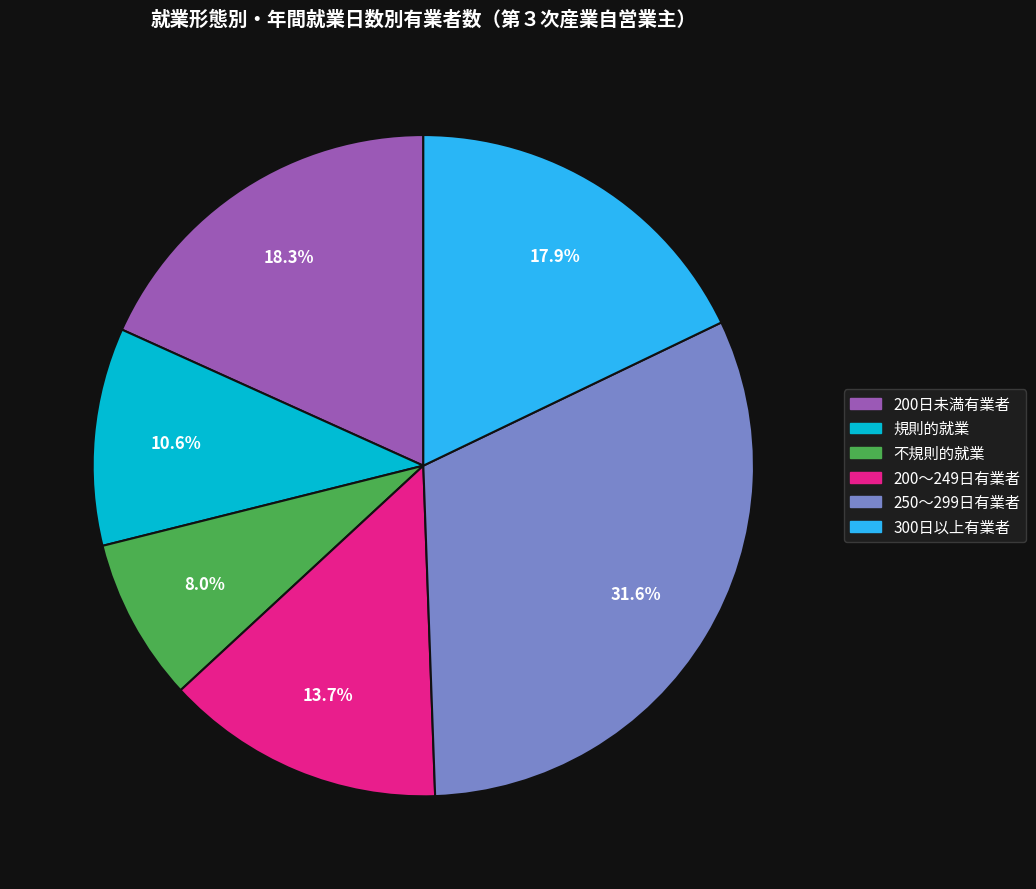

Is there any slice that represents more than half of the pie?

No